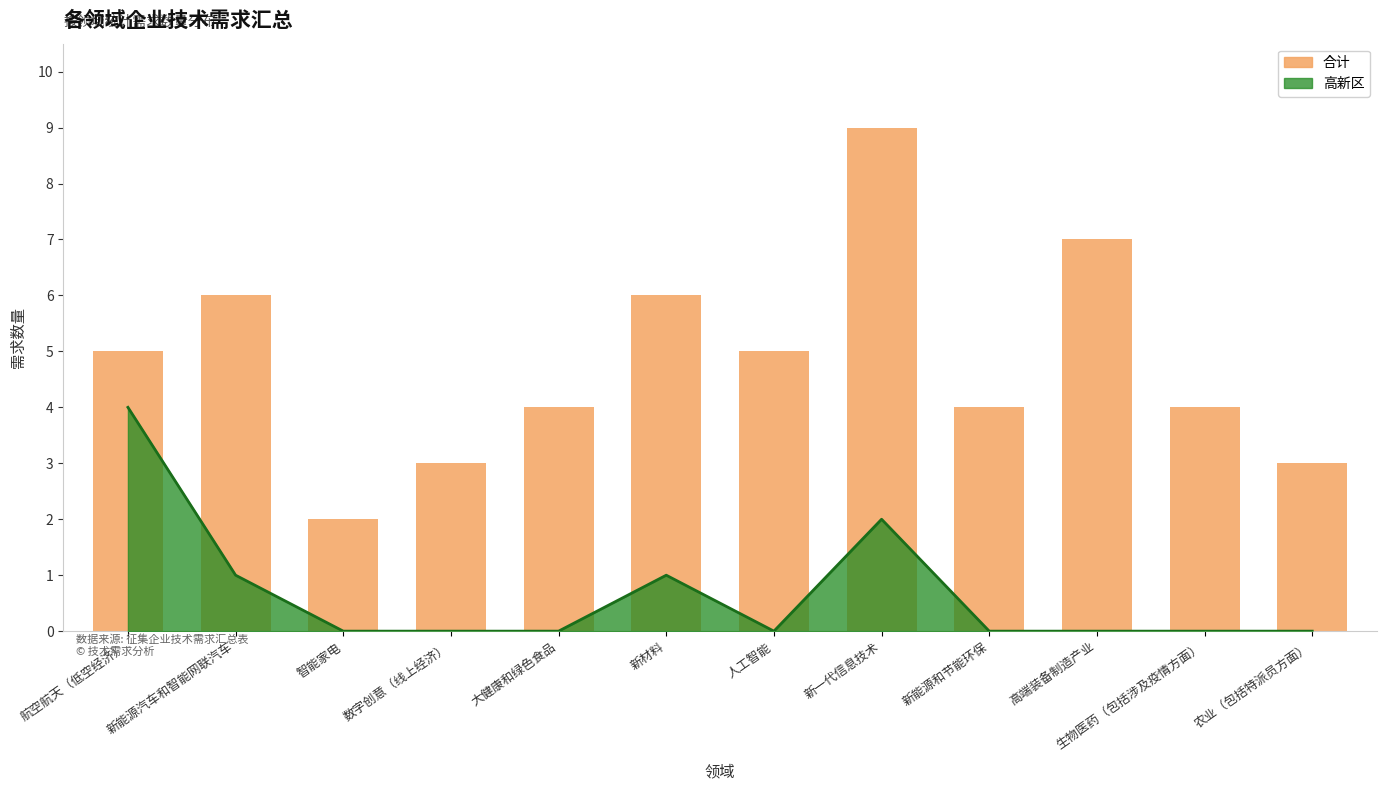

At which category does the chart reach its minimum across all series?

智能家电